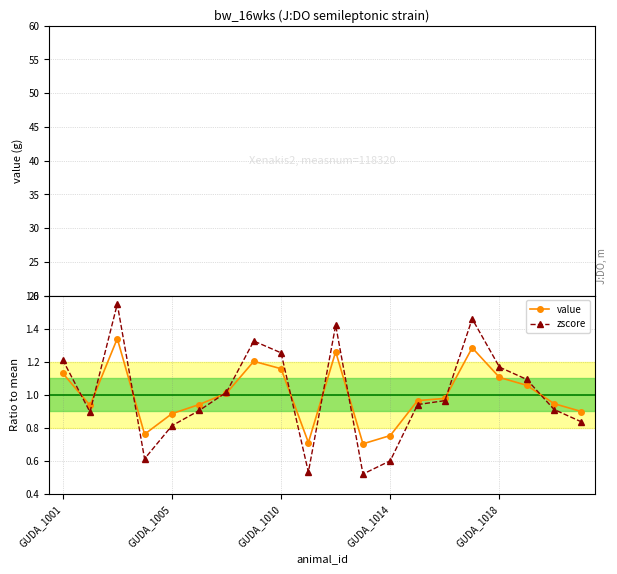

True or false: zscore has more than 2 interior local peaks.

True